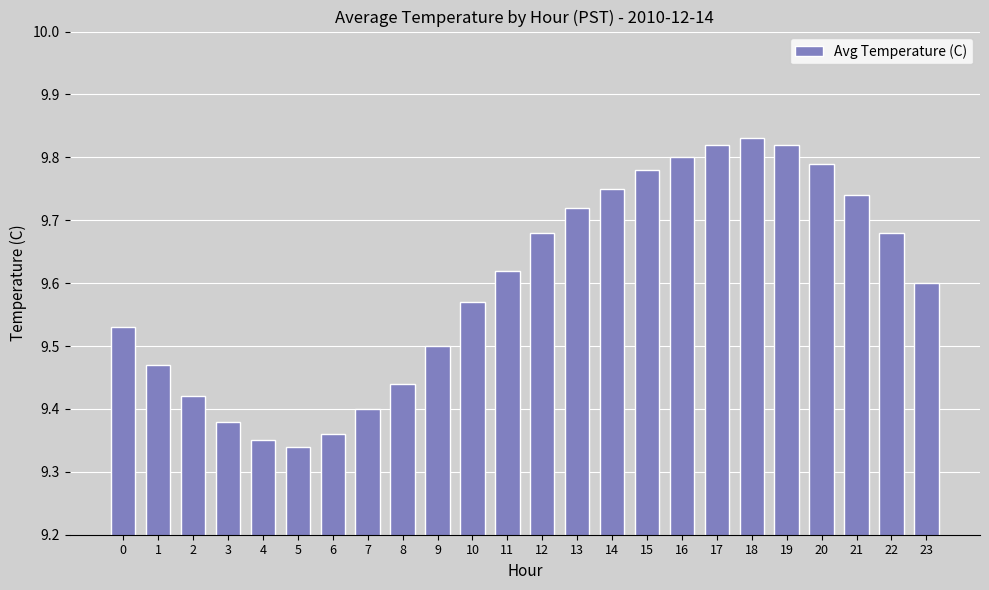

True or false: the data shows 9.5 at 1.

True